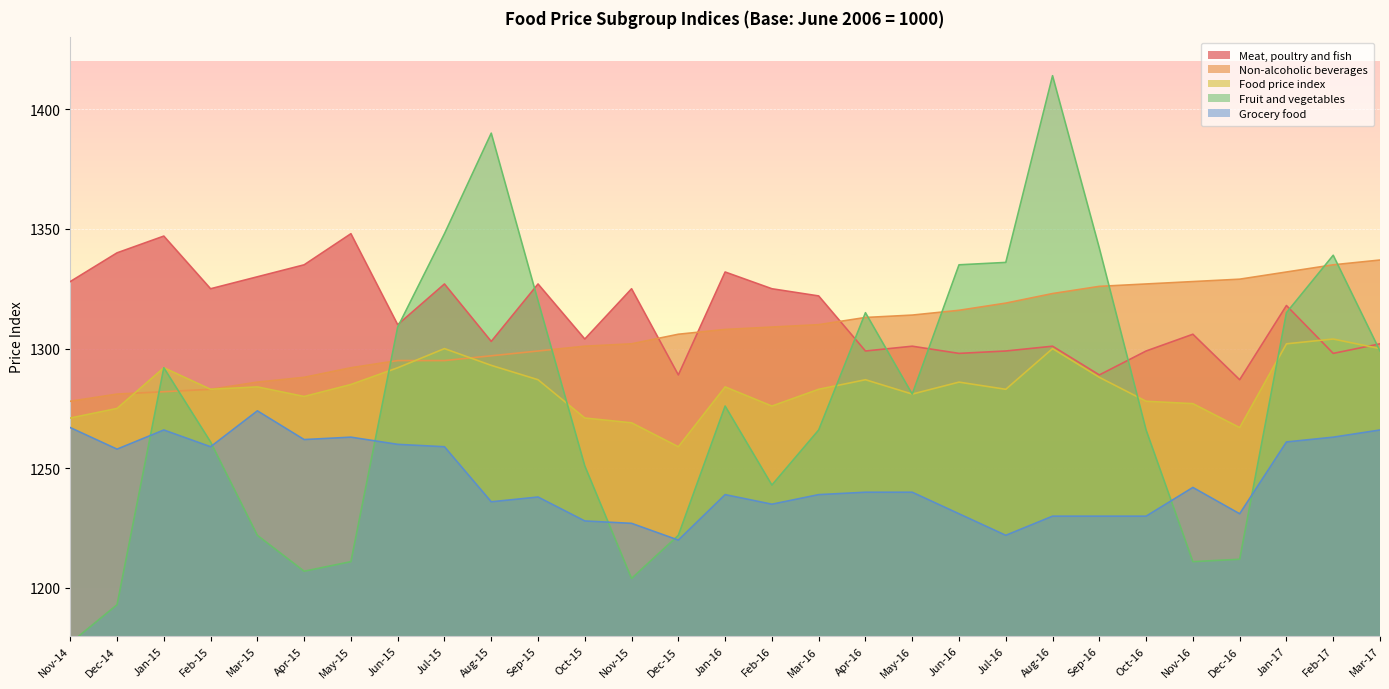

Where is Meat, poultry and fish nearest to the value 1317?

Jan-17